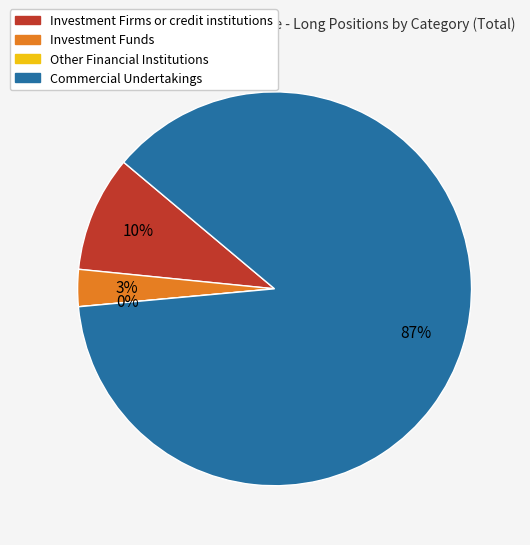

To the nearest percent, what is the combined percentage of Investment Firms or credit institutions and Investment Funds?

13%